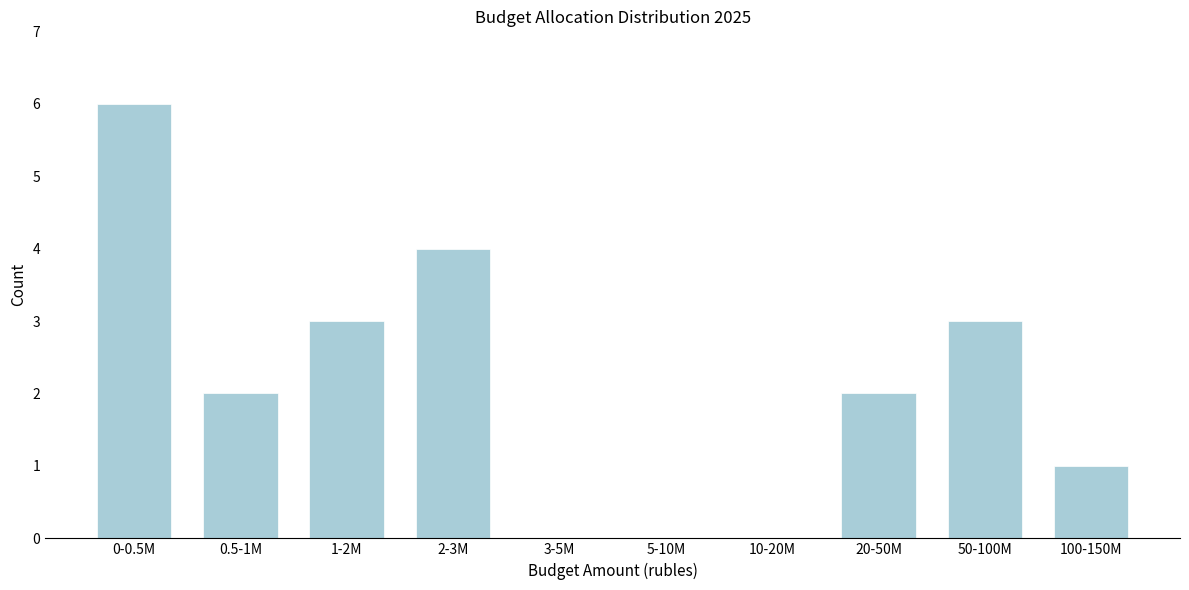

Reading left to right, what are all the values shown in this chart?

0-0.5M=6	0.5-1M=2	1-2M=3	2-3M=4	3-5M=0	5-10M=0	10-20M=0	20-50M=2	50-100M=3	100-150M=1